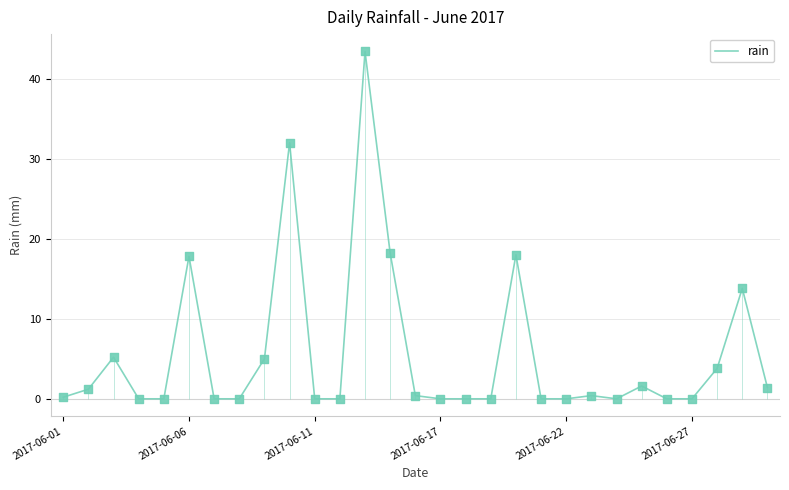

What is the change in value from 12 to 21?

-43.0